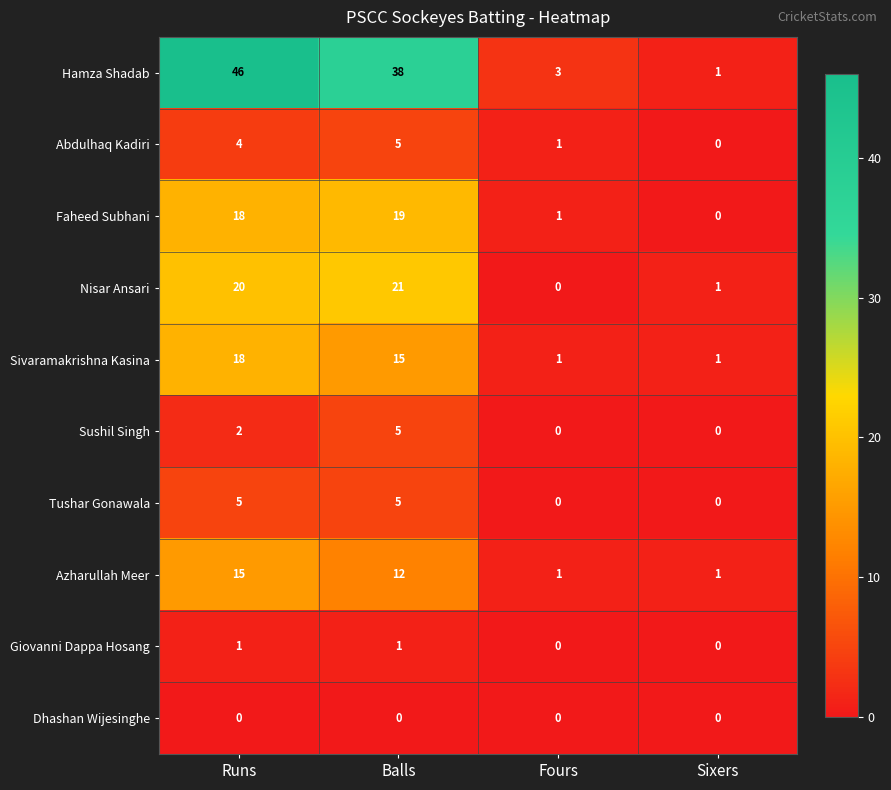

How many data points in Sushil Singh are less than 2?

2